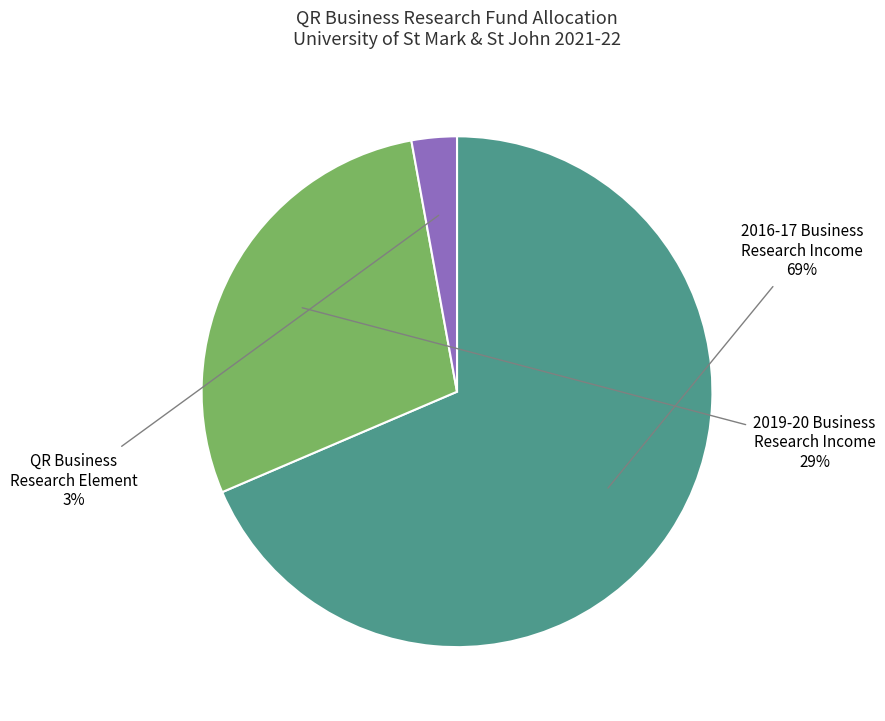

Is there a majority slice in this chart?

Yes